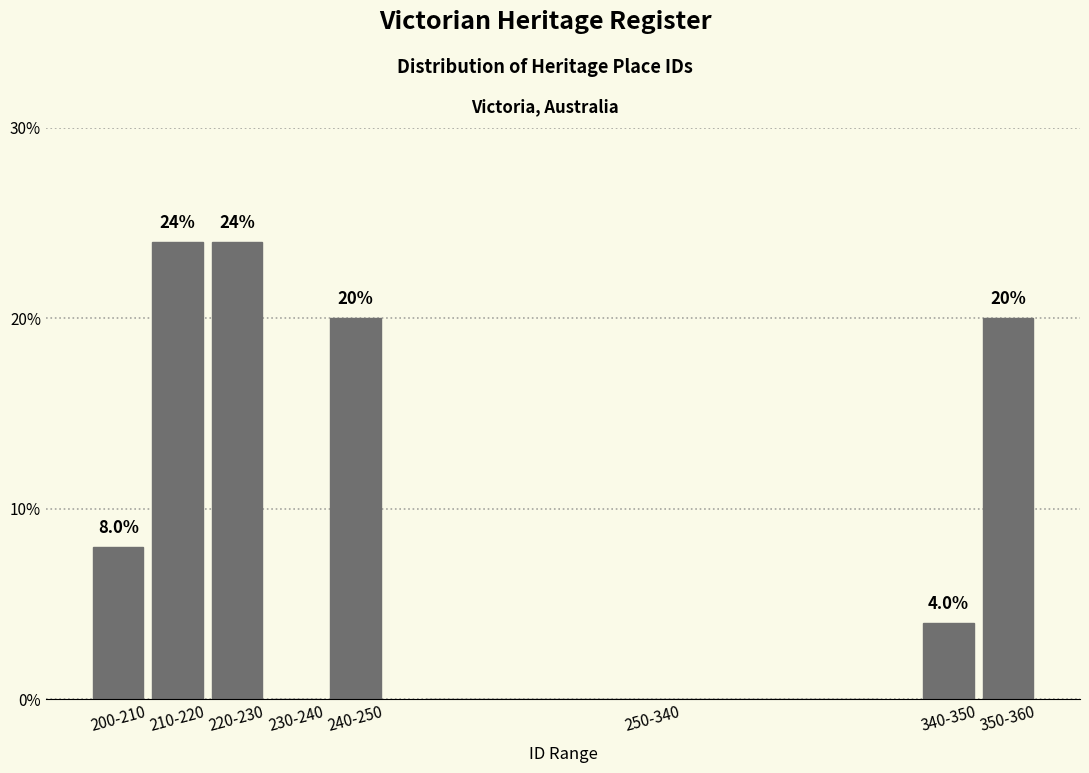

Reading left to right, extract all data points from this chart.

200-210=8	210-220=24	220-230=24	230-240=0	240-250=20	250-340=0	340-350=4	350-360=20